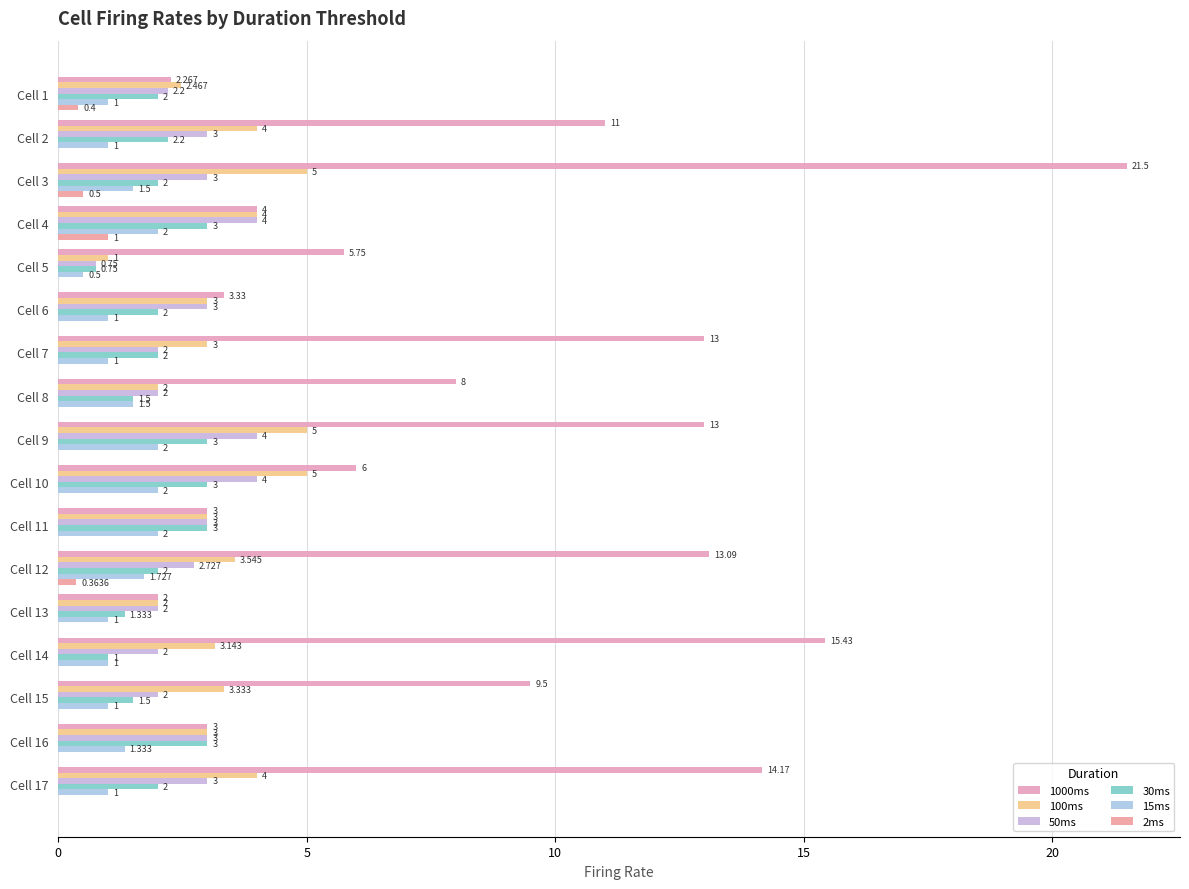

Count the number of data series in this chart.

6